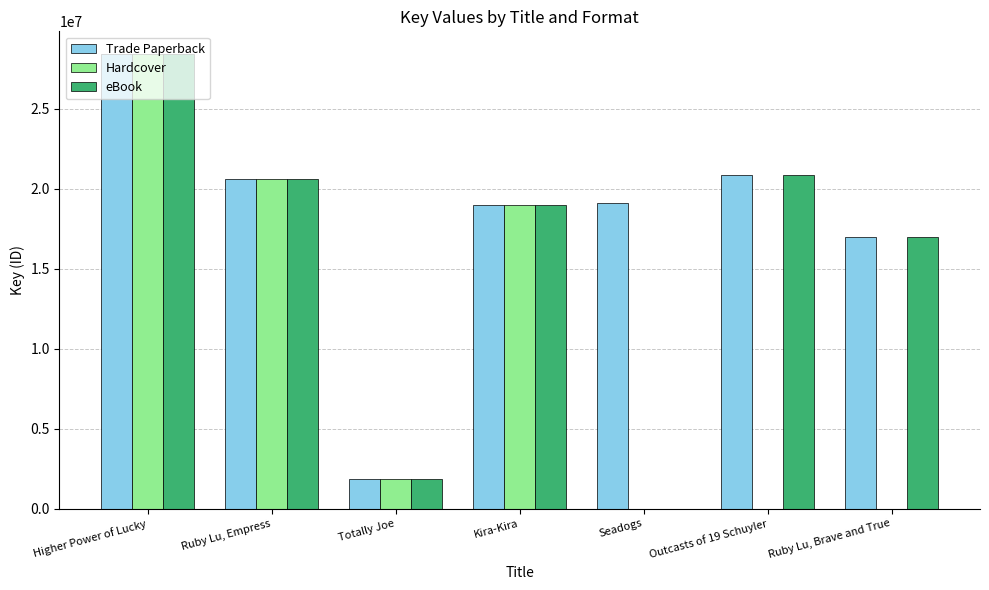

The value of Hardcover at Ruby Lu, Empress is 9274737. True or false?

False